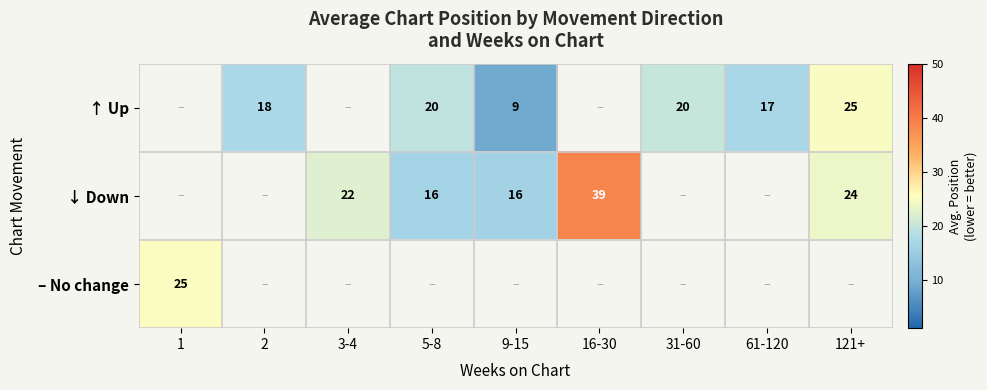

The ↑ Up series shows 25.0 at 121+. True or false?

True